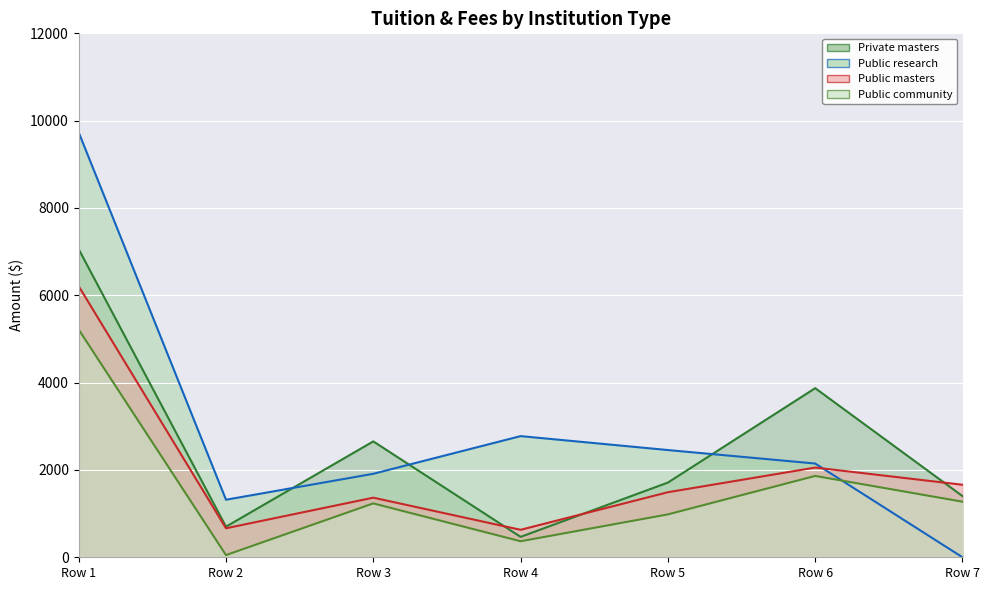

At which label is Public research closest to 4866?

Row 4